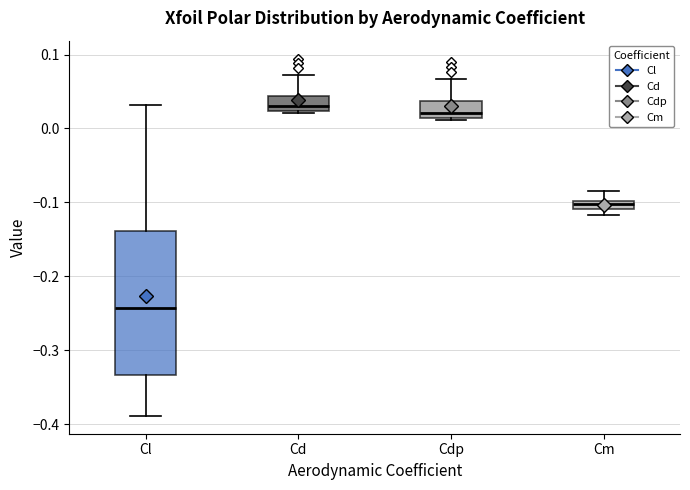

Where does the median line of the box for Cd sit on the y-axis? The values are not printed on the chart, so give them approximately, as read against the axis.

0.03